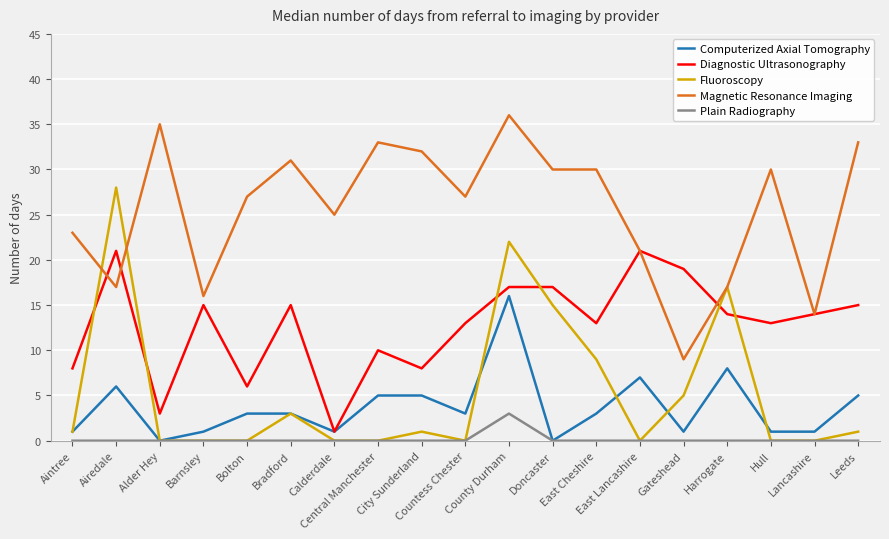

What is the total value across all series at Gateshead?

34